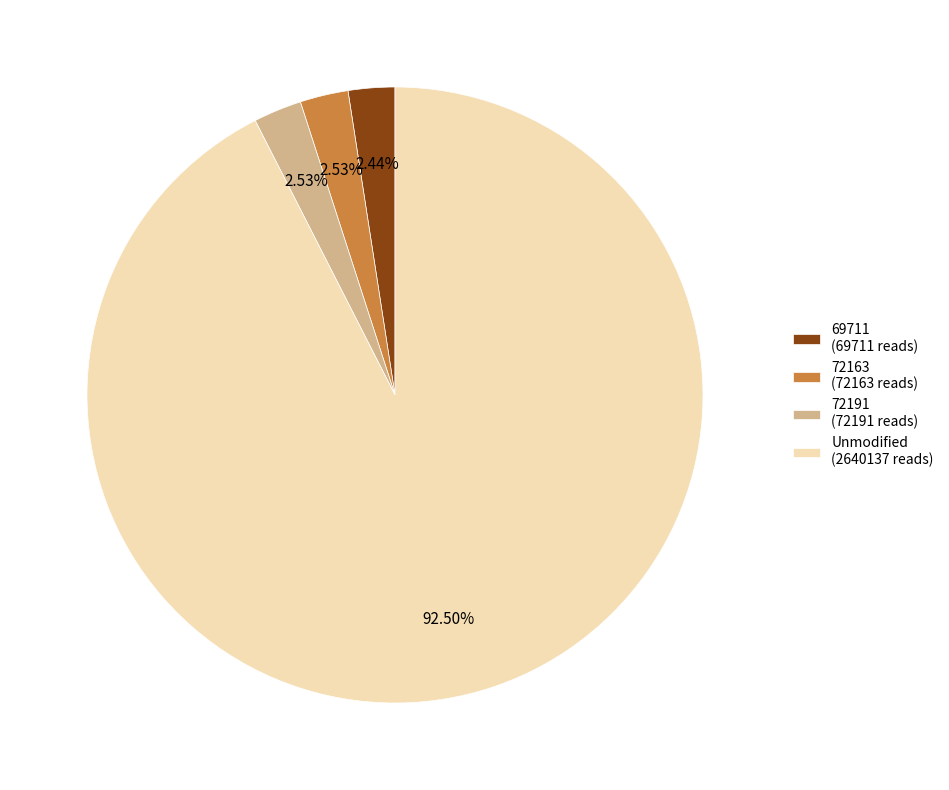

Which has a higher value, 72163 (72163 reads) or Unmodified (2640137 reads)?

Unmodified (2640137 reads)